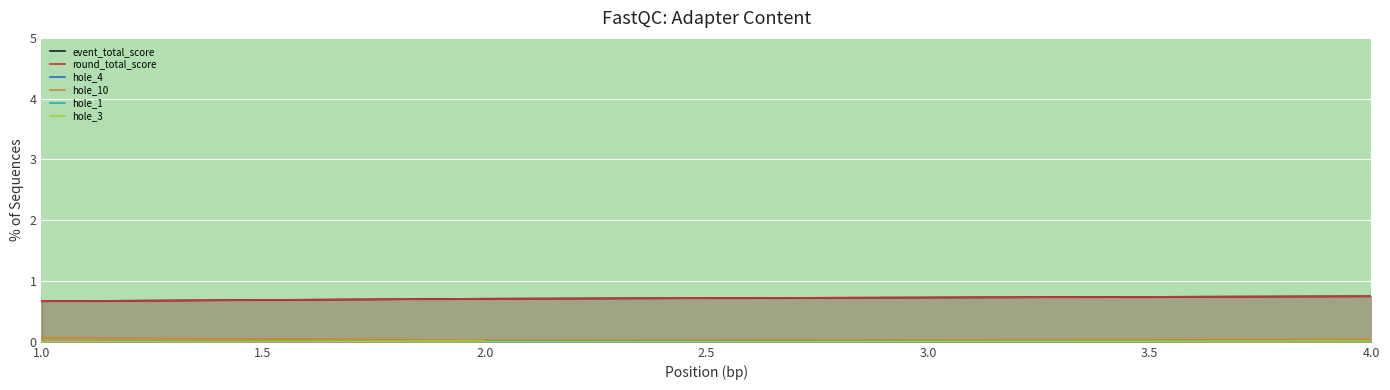

Where is hole_10 nearest to the value 0?

2.0